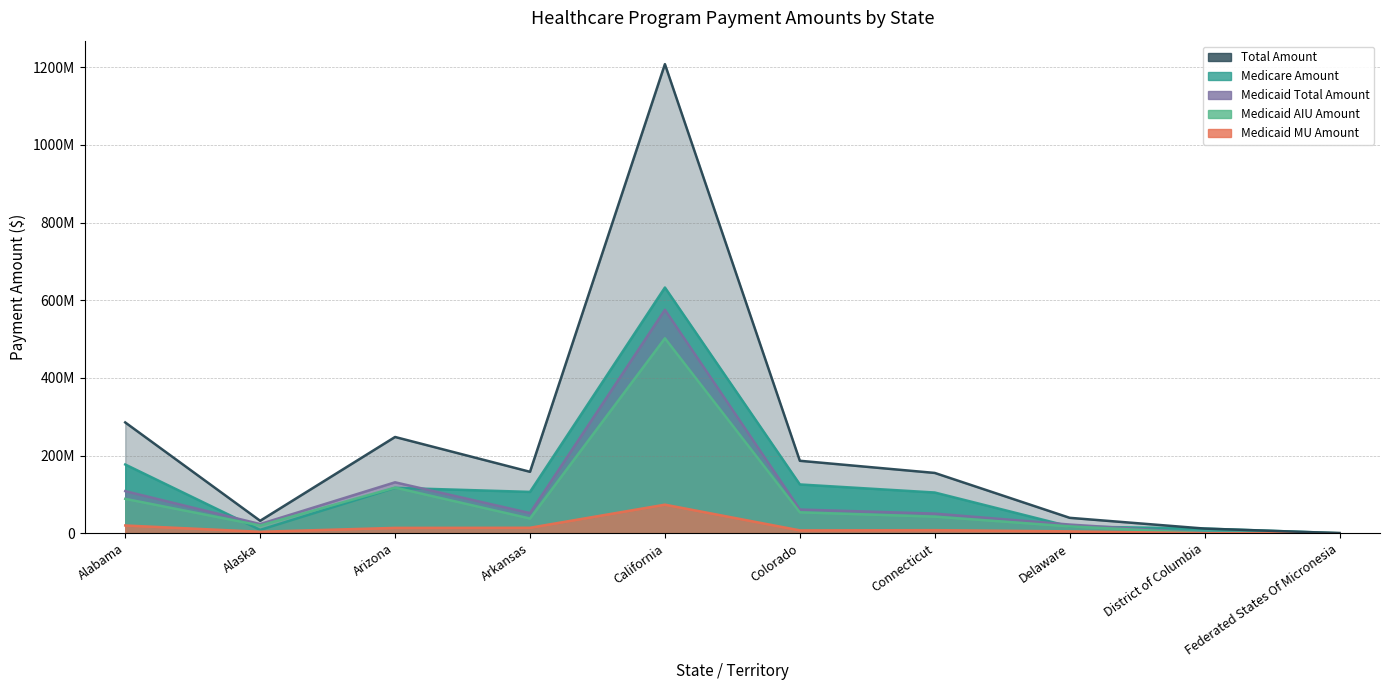

Rank the series at Arkansas from highest to lowest value.

Total Amount, Medicare Amount, Medicaid Total Amount, Medicaid AIU Amount, Medicaid MU Amount